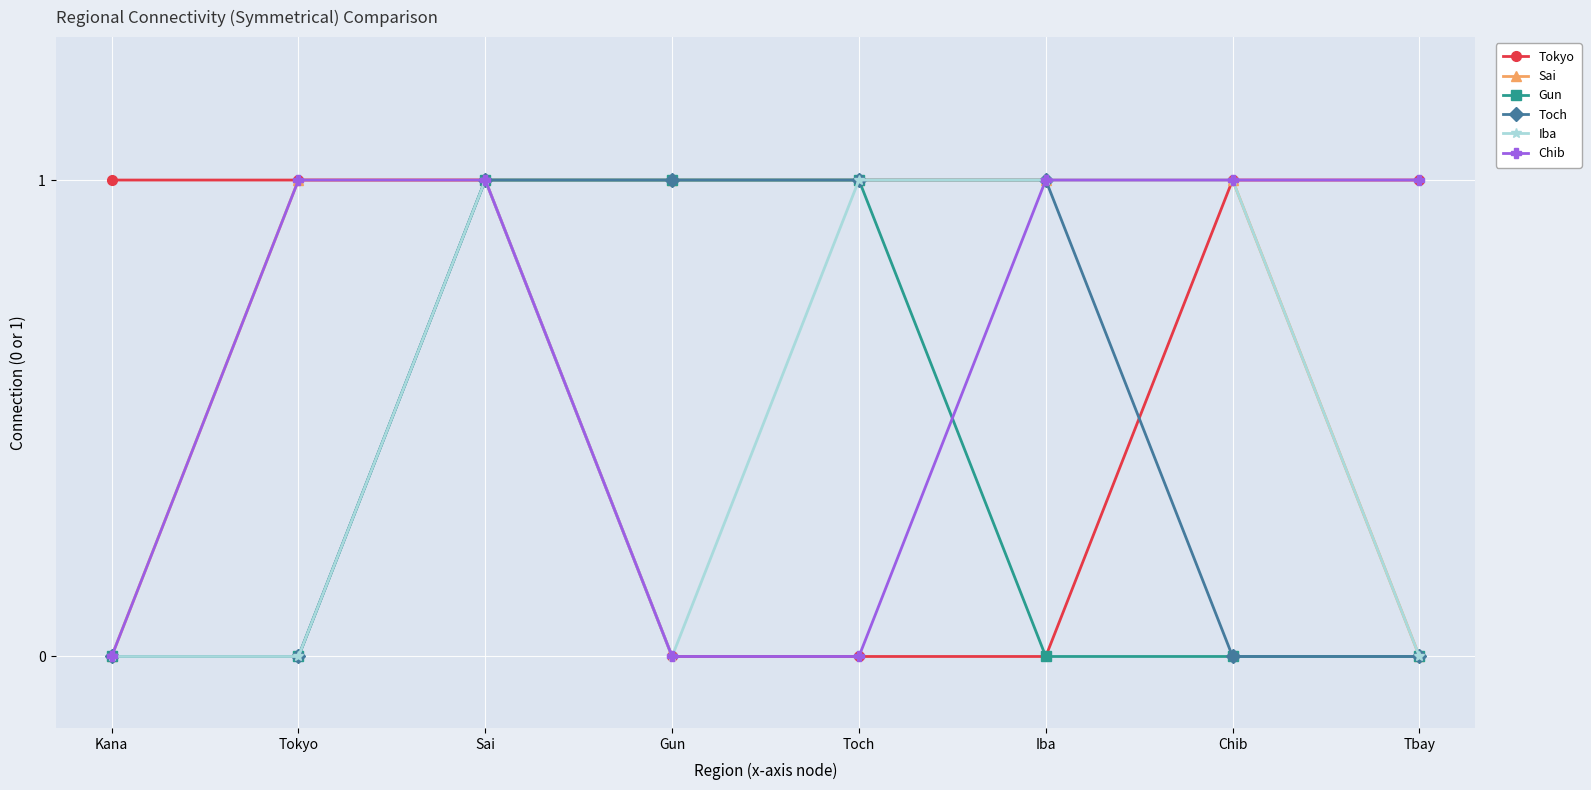

What is the difference between the maximum and second lowest values in the Gun series?

1